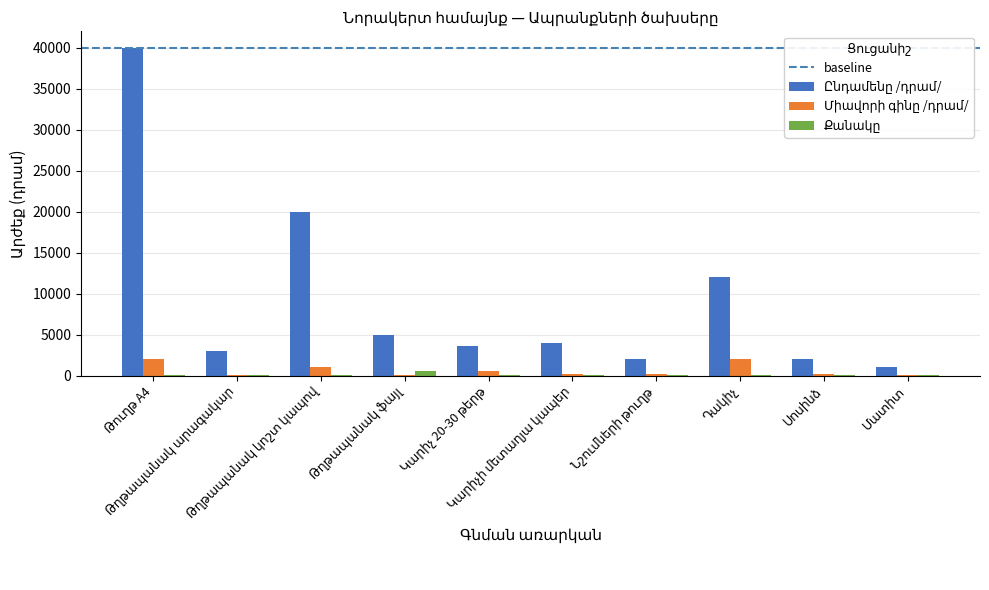

What is the greatest value displayed?

40000